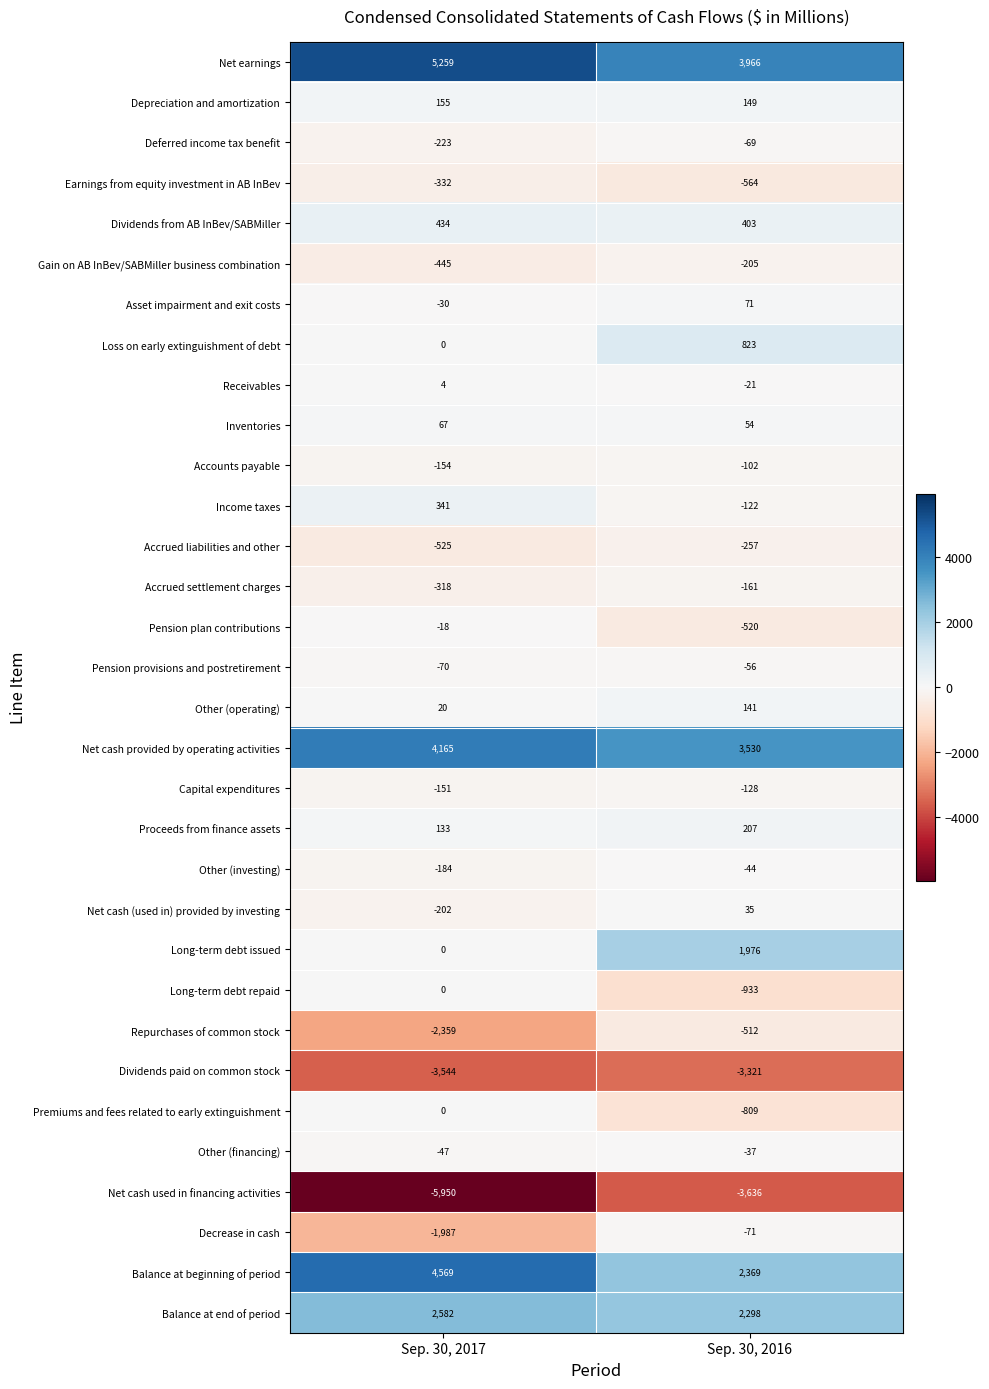

What is the difference between the Deferred income tax benefit values at Sep. 30, 2017 and Sep. 30, 2016?

154